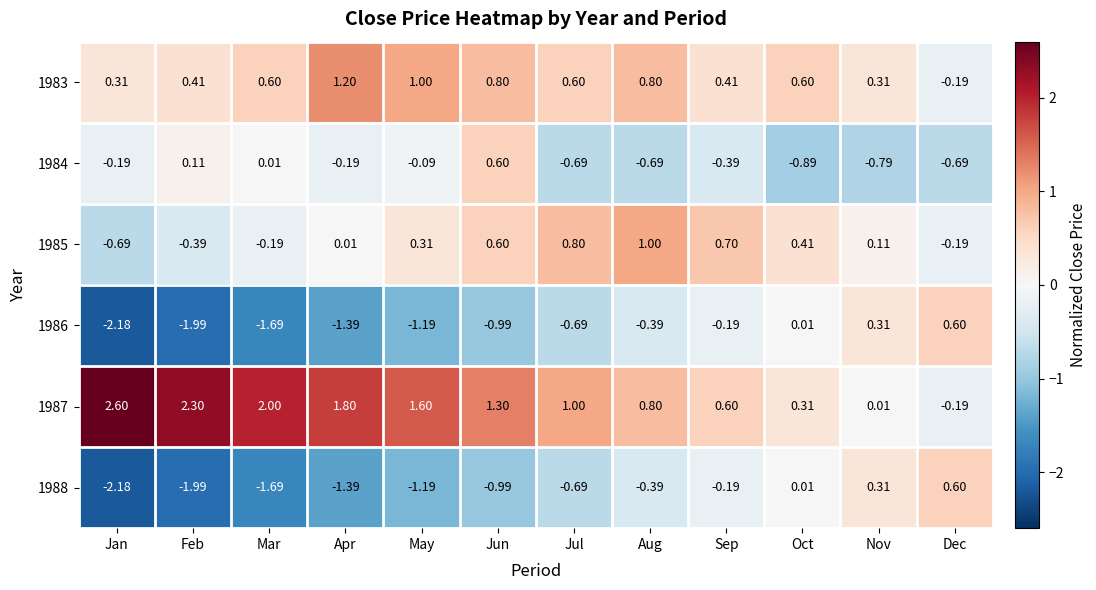

List the labels in order of 1986 value, largest first.

Dec, Nov, Oct, Sep, Aug, Jul, Jun, May, Apr, Mar, Feb, Jan